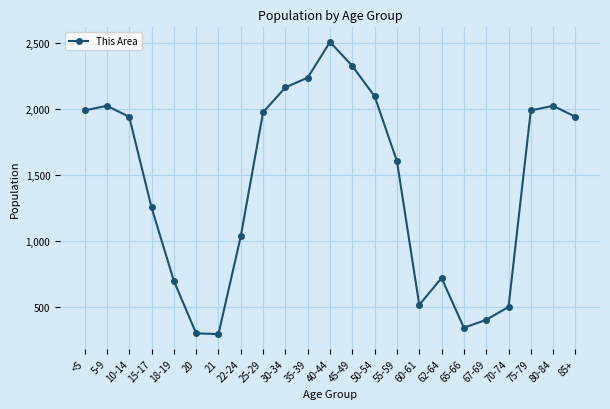

True or false: the data shows 344 at 65-66.

True